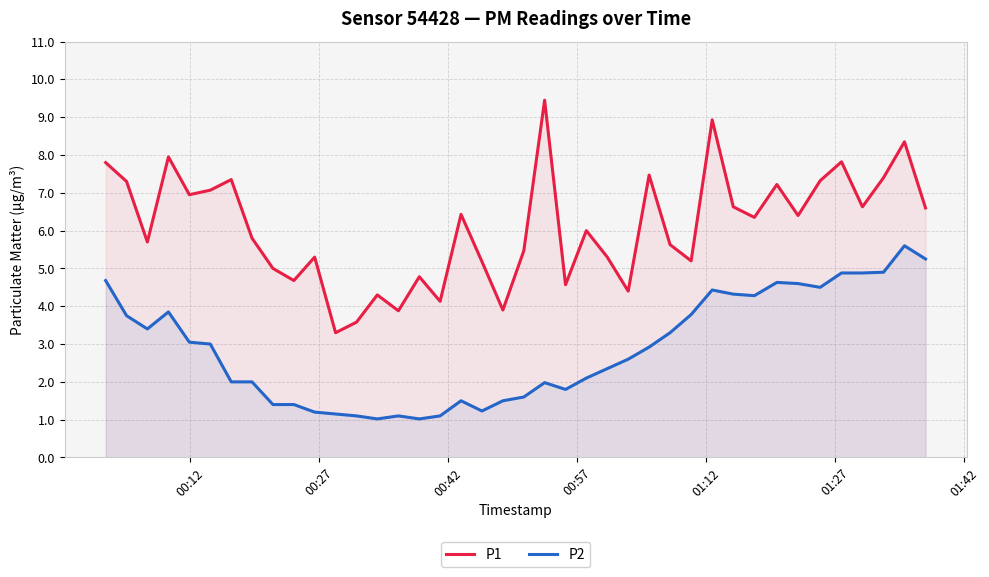

What is the lowest value of the P1 series?

3.3